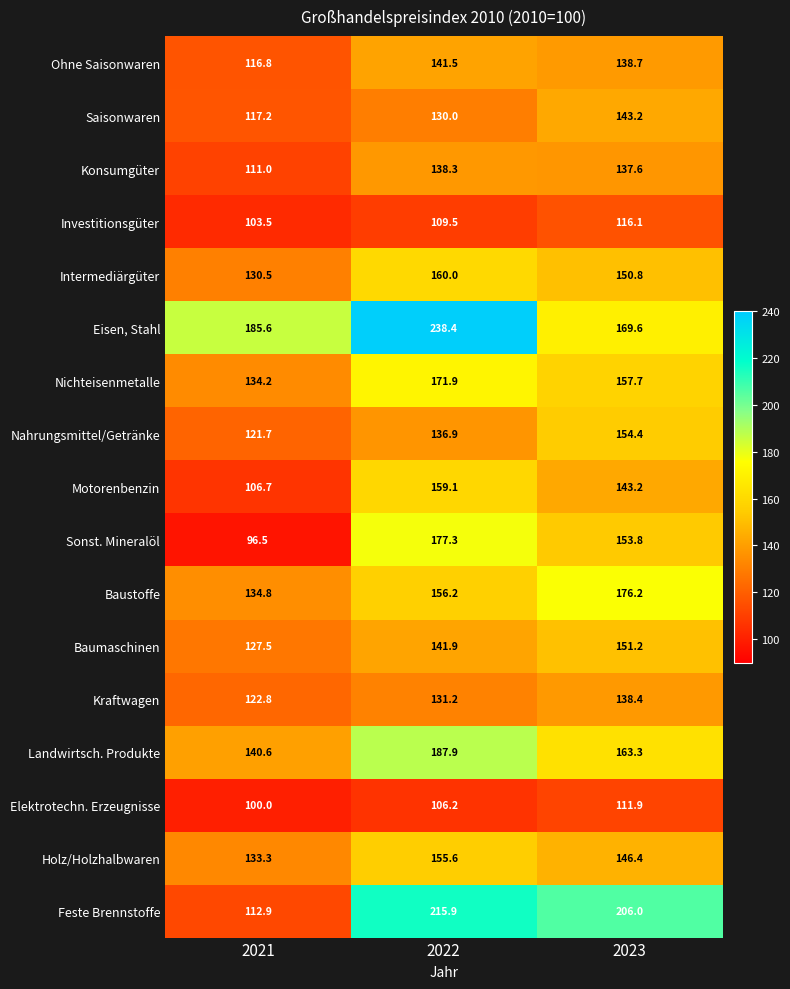

The value of Nichteisenmetalle at 2023 is 157.7. True or false?

True